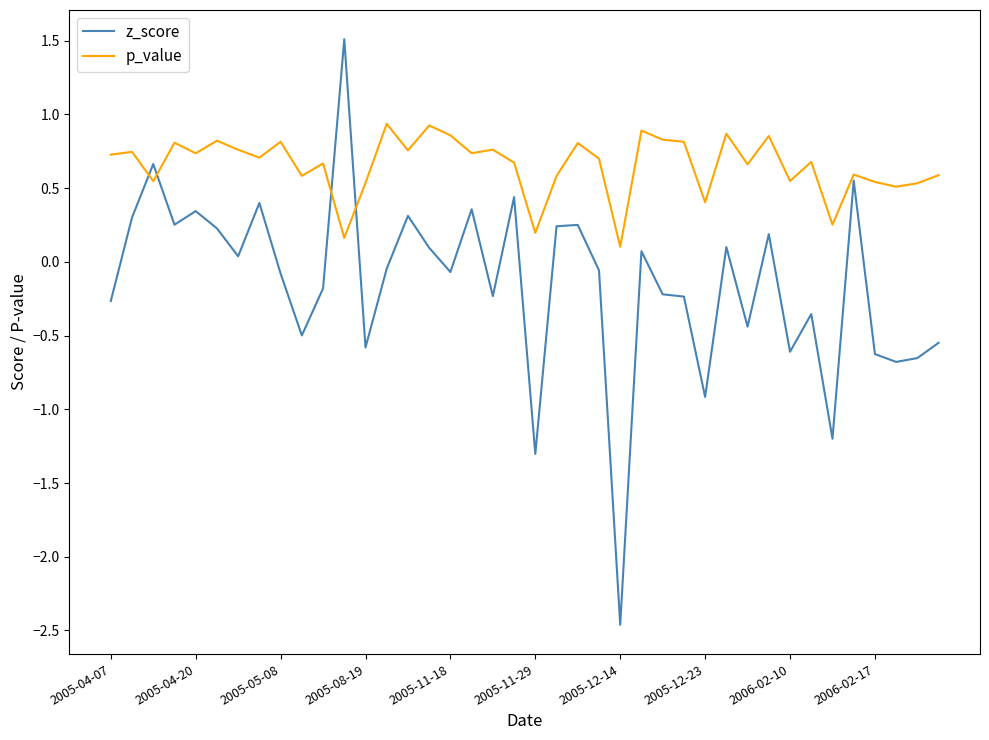

List the series in order of their overall mean, highest first.

p_value, z_score